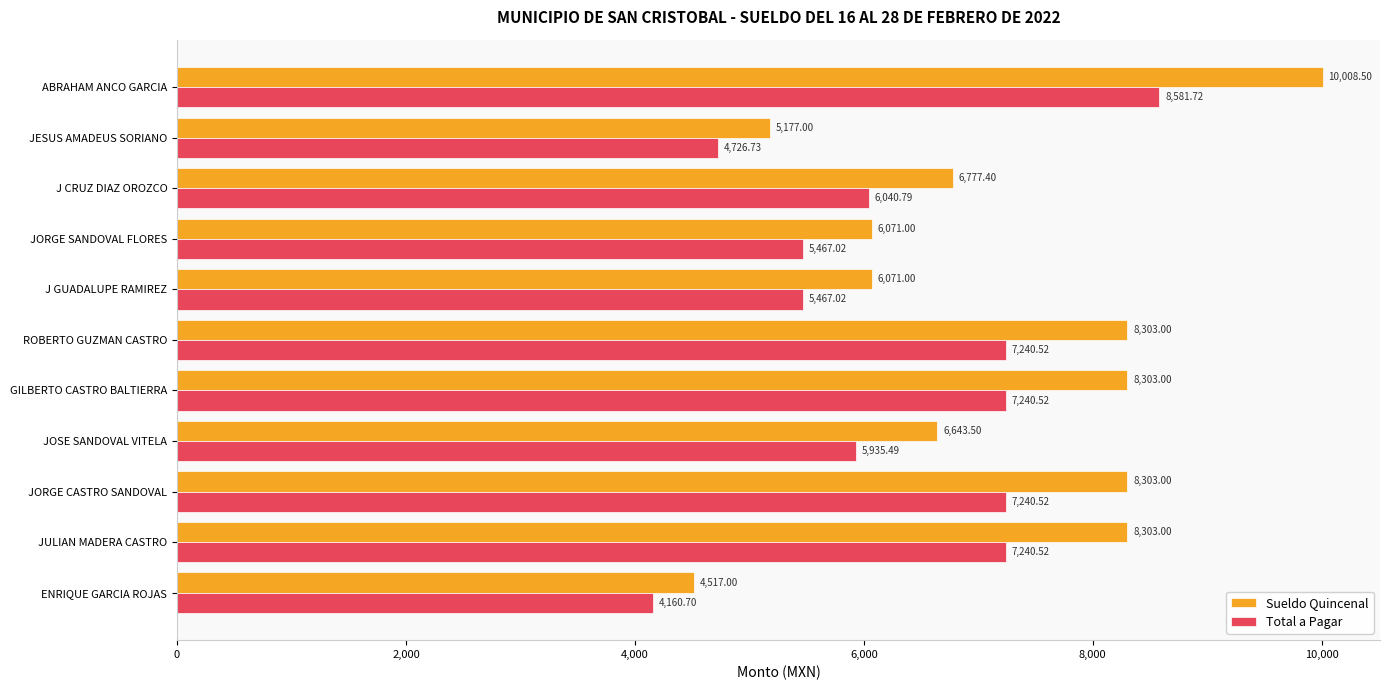

At which label is Sueldo Quincenal closest to 7262?

J CRUZ DIAZ OROZCO